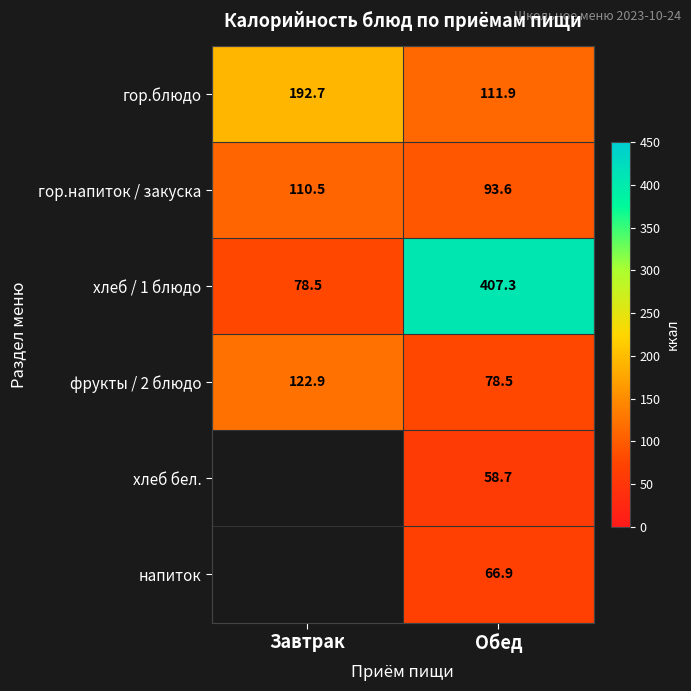

The гор.блюдо series shows 192.7 at Завтрак. True or false?

True